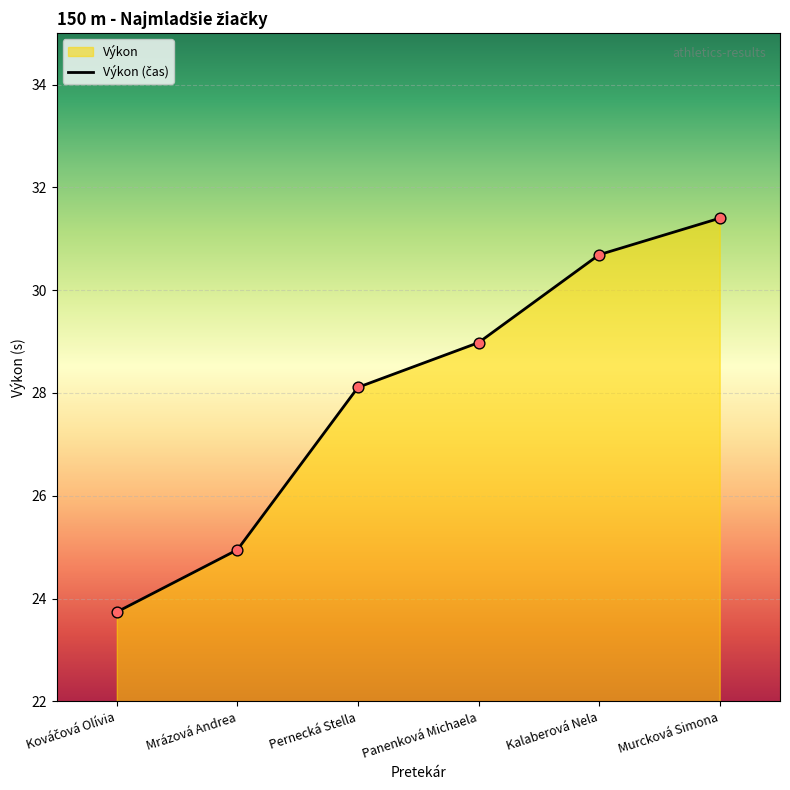

Which has a higher value, Murcková Simona or Kováčová Olívia?

Murcková Simona